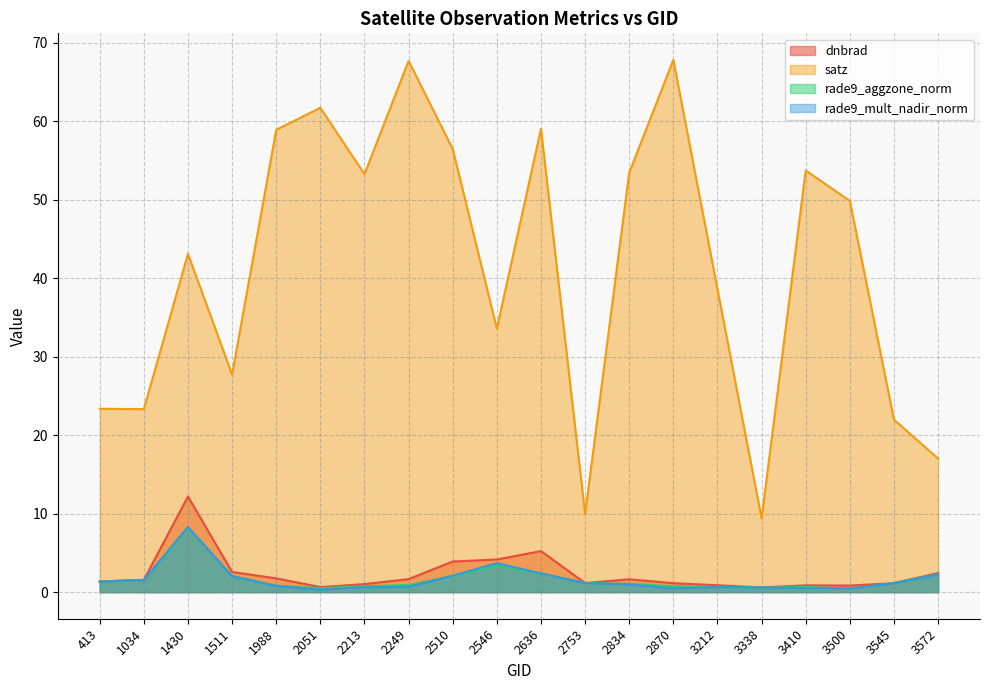

Where is the first local minimum for rade9_aggzone_norm?

2051